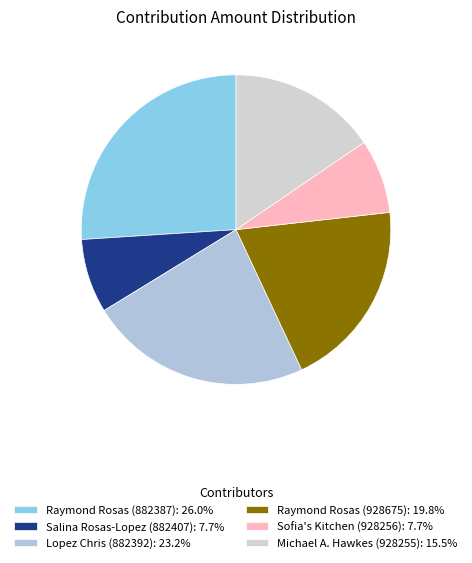

Approximately how many times larger is the value at Sofia's Kitchen (928256) compared to Raymond Rosas (882387)?

0.3